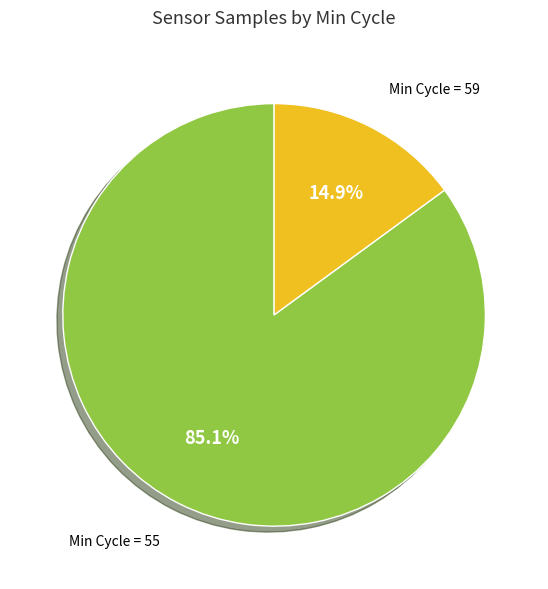

Is there a majority slice in this chart?

Yes